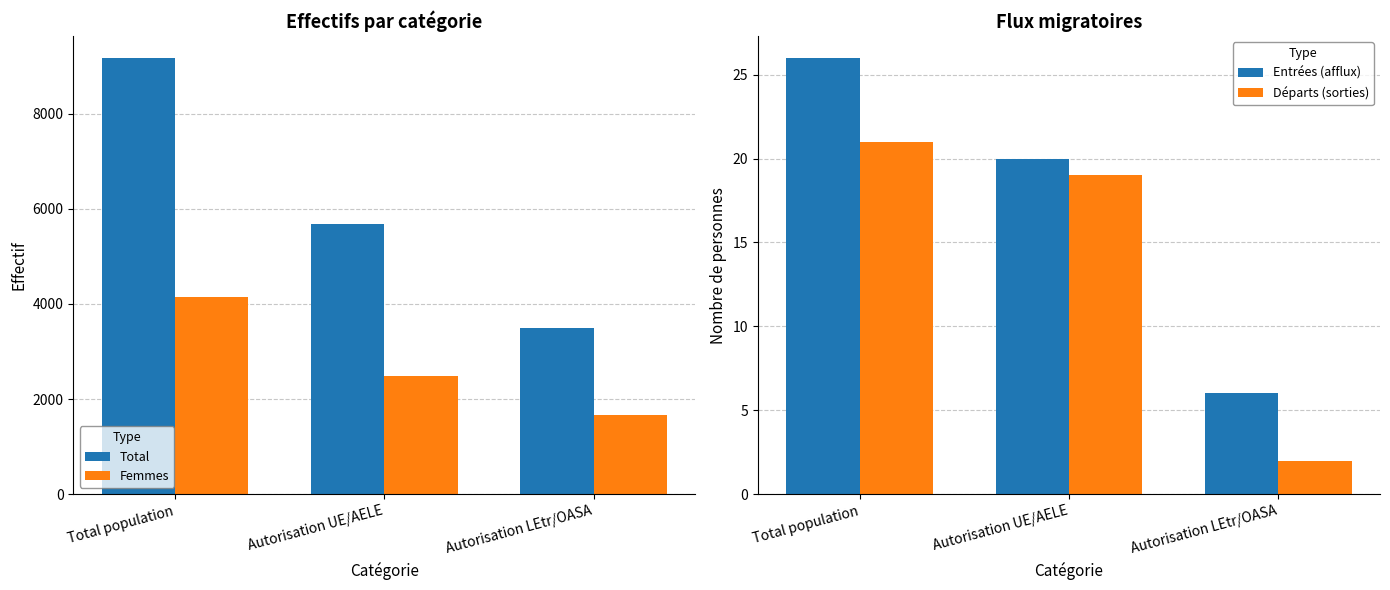

Does the chart contain any negative values?

No